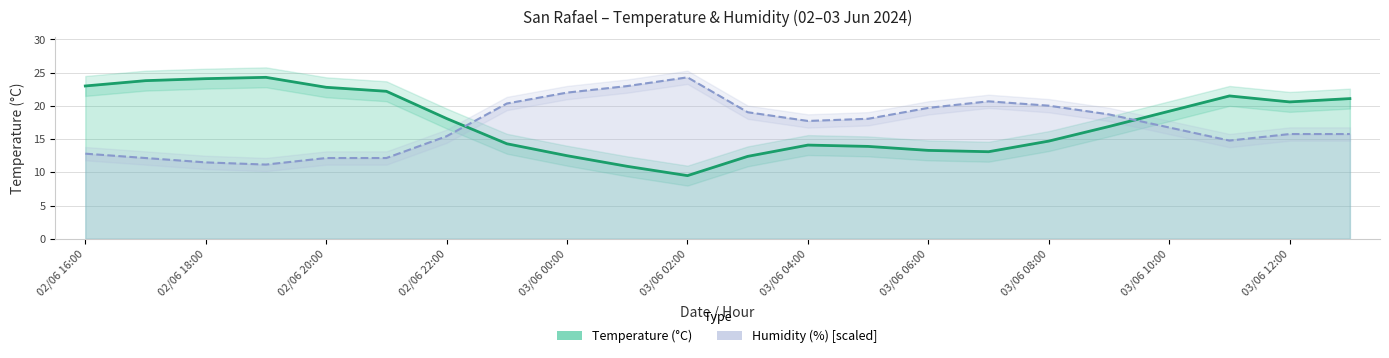

What is the difference between the maximum and minimum values in the Humidity (%) series?

13.1